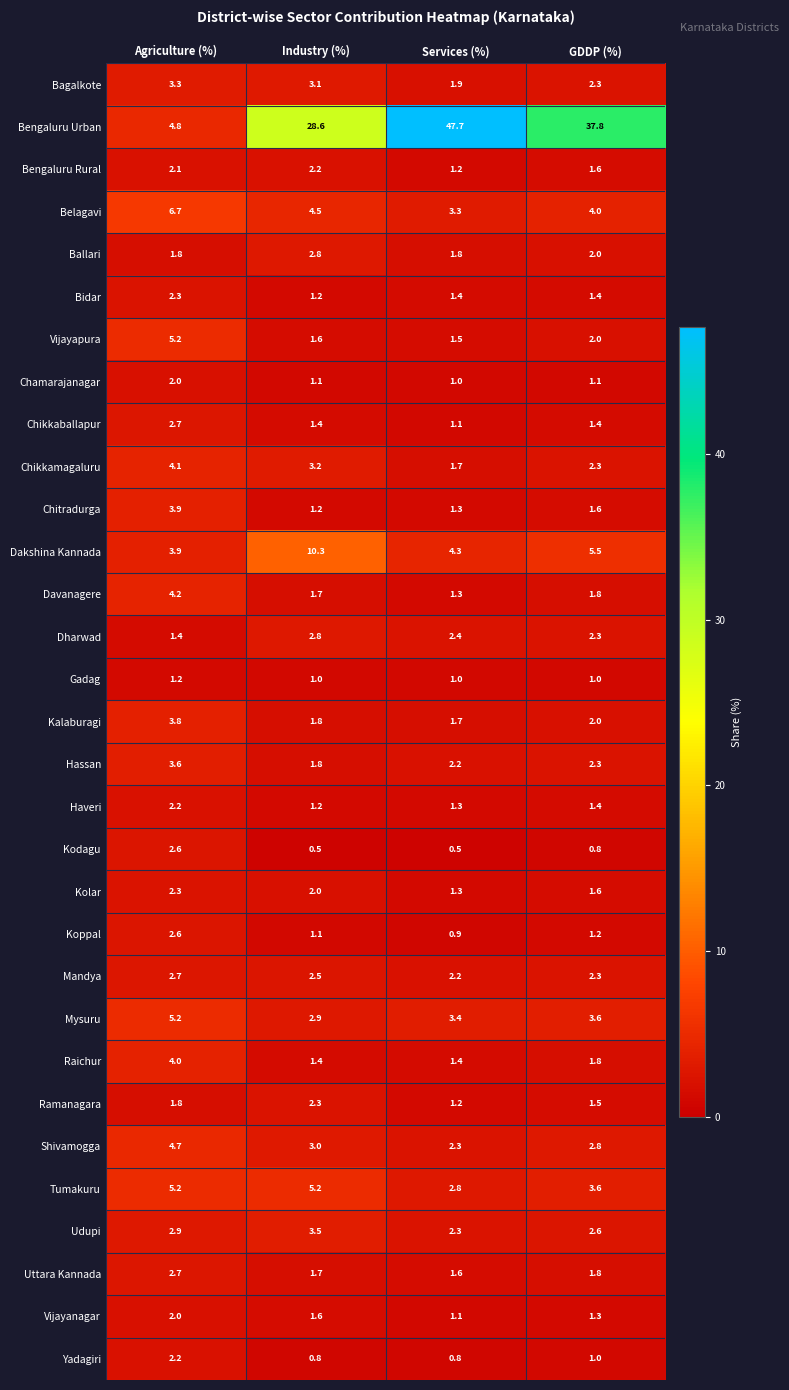

What is the average value of the Tumakuru series?

4.2